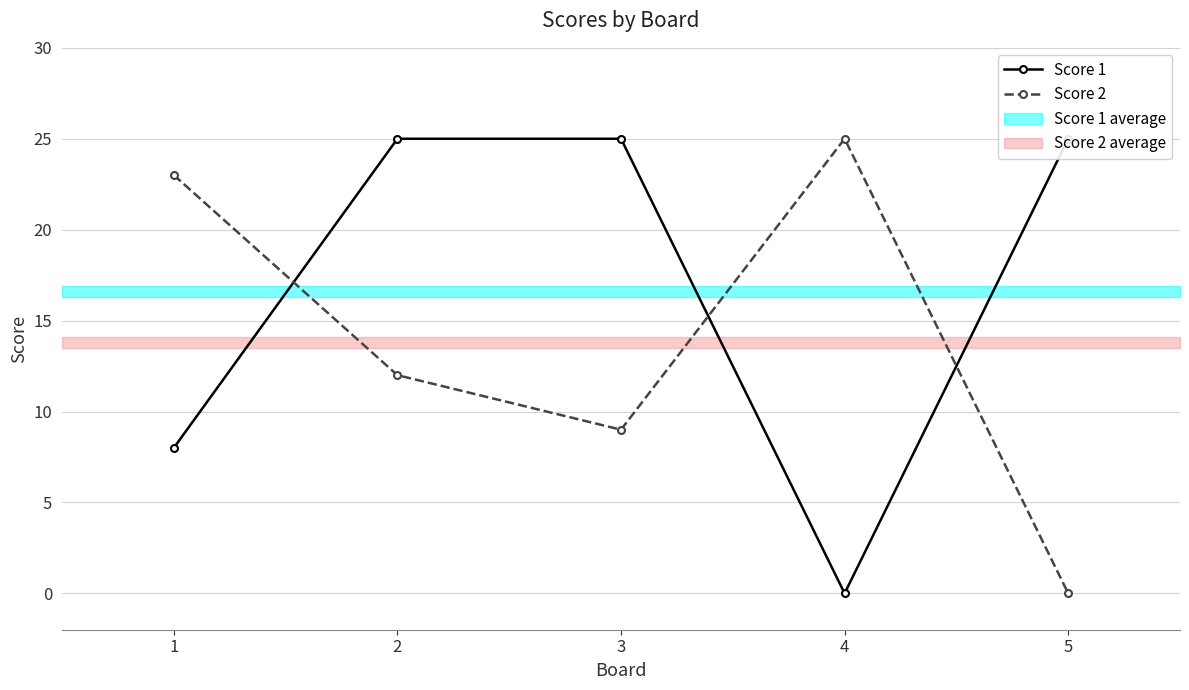

Rank the series by their maximum value, from highest to lowest.

Score 1, Score 2